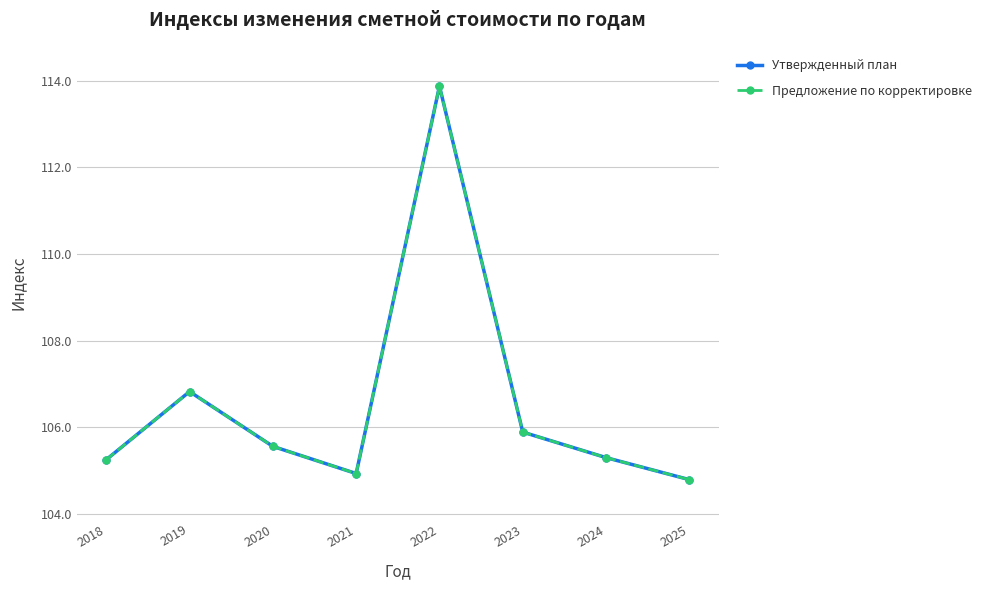

At 2019, list the series in order from smallest to largest.

Утвержденный план, Предложение по корректировке